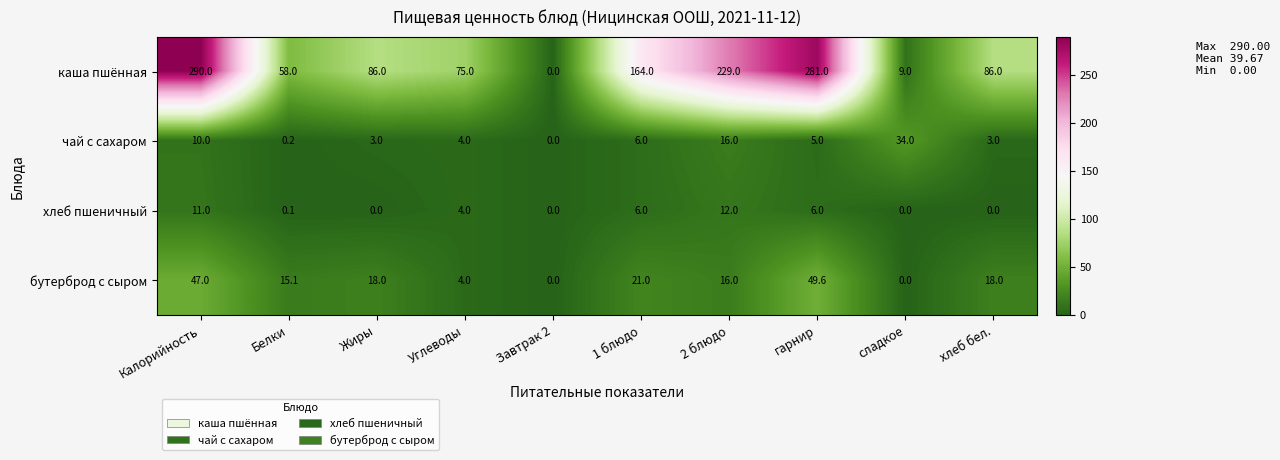

What is the difference between the highest and lowest values at 2 блюдо?

217.0